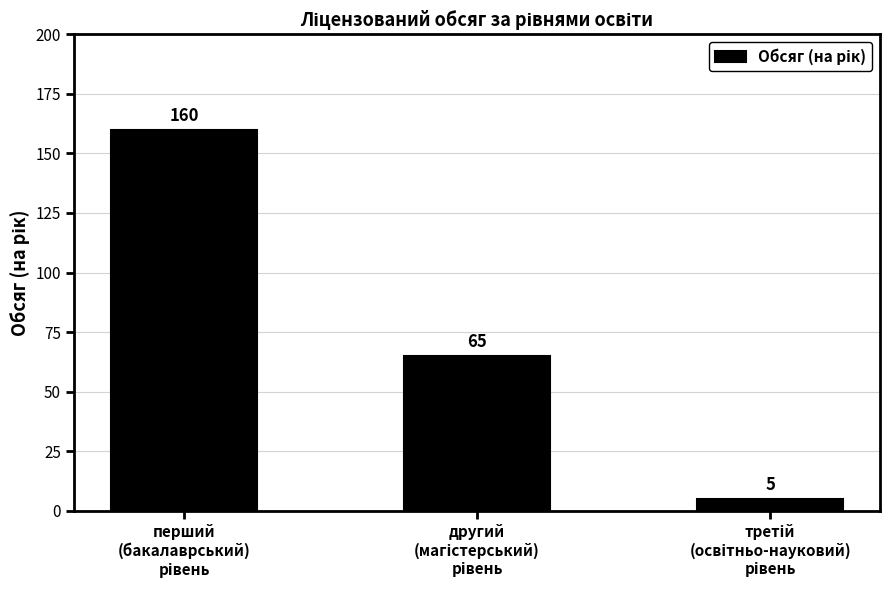

Are the bars grouped side by side (vs. stacked)?

No